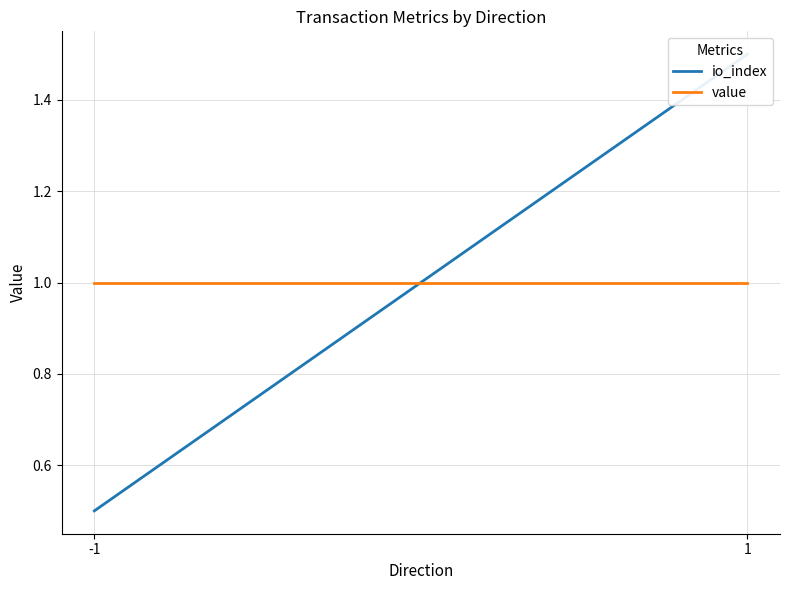

What is the difference between the io_index values at -1 and 1?

1.0